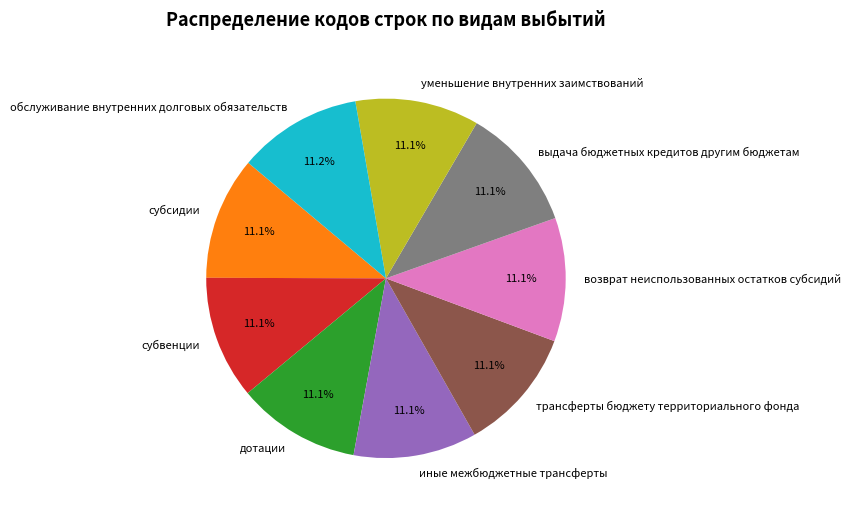

What percentage is the субвенции slice, to the nearest percent?

11%